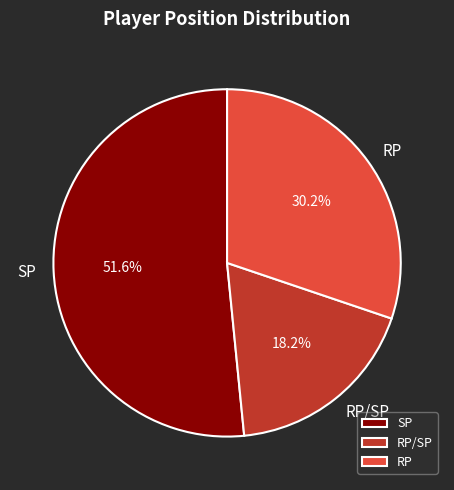

To the nearest percent, what is the combined percentage of SP and RP?

82%